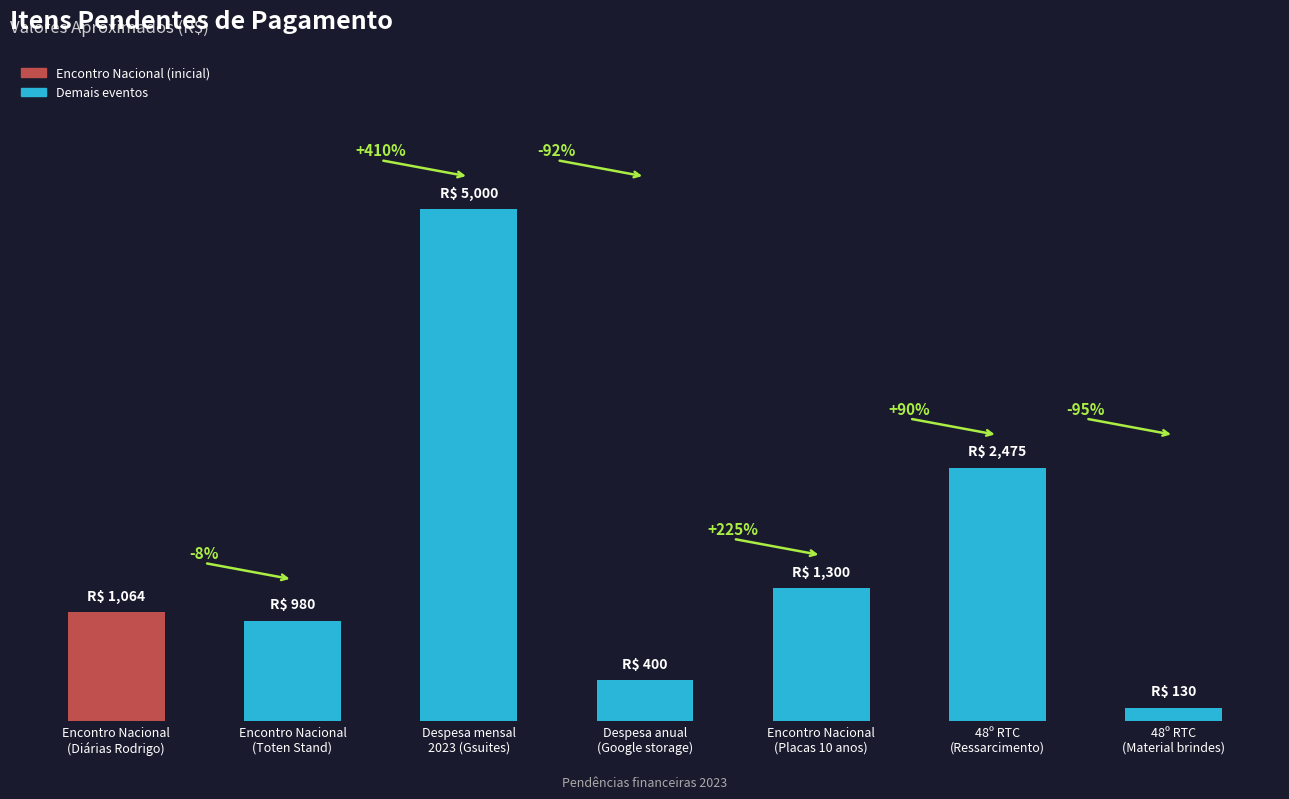

Rank the categories by value from highest to lowest.

Despesa mensal
2023 (Gsuites), 48º RTC
(Ressarcimento), Encontro Nacional
(Placas 10 anos), Encontro Nacional
(Diárias Rodrigo), Encontro Nacional
(Toten Stand), Despesa anual
(Google storage), 48º RTC
(Material brindes)